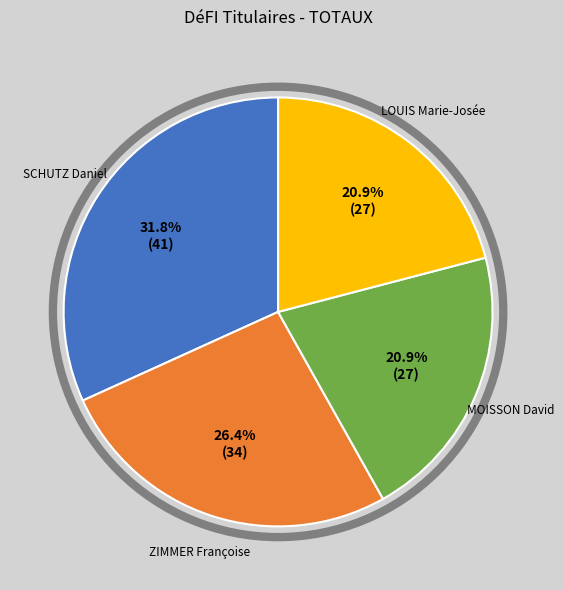

To the nearest percent, what percentage of the pie is MOISSON David?

21%